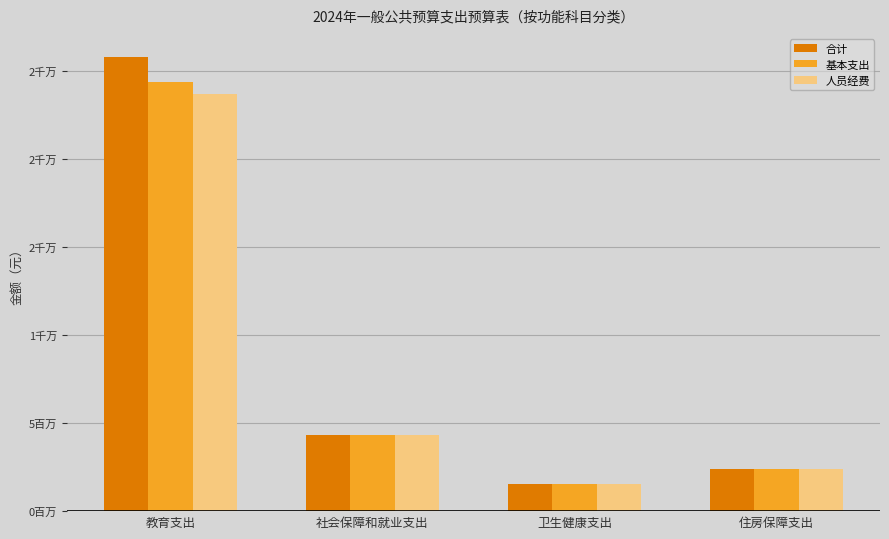

What are all the series names shown in the legend?

合计, 基本支出, 人员经费